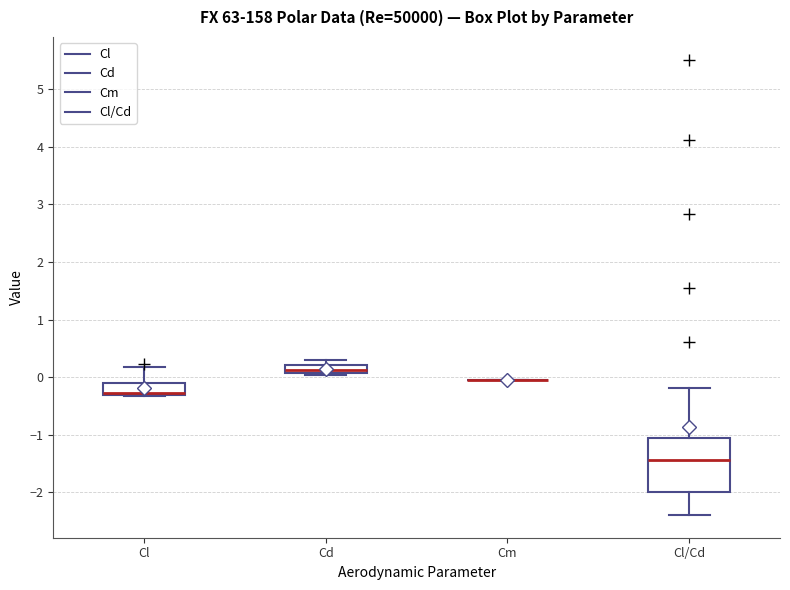

Which box is the tallest, from its lower edge to its upper edge?

Cl/Cd